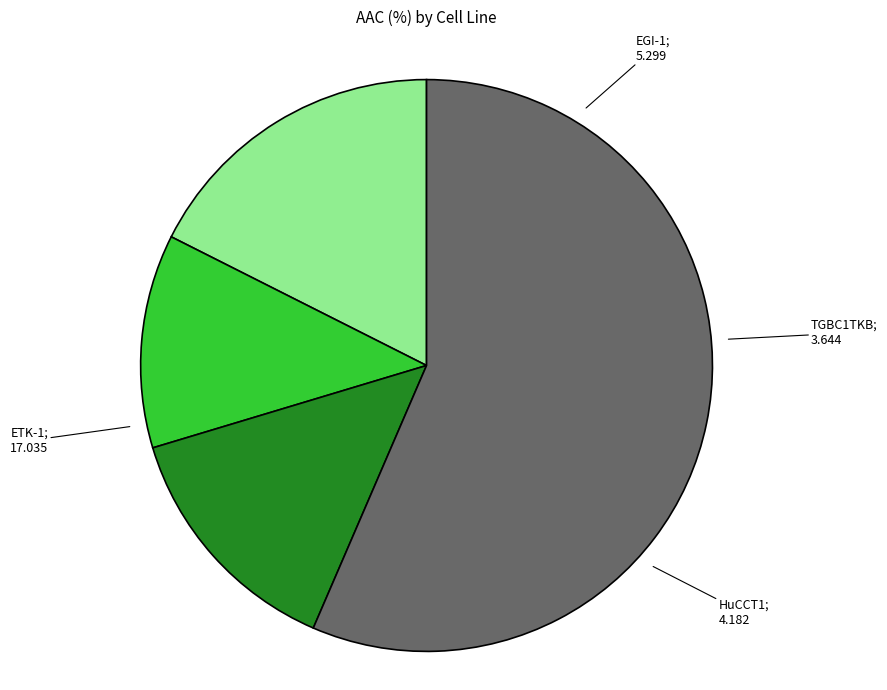

Is there a majority slice in this chart?

Yes